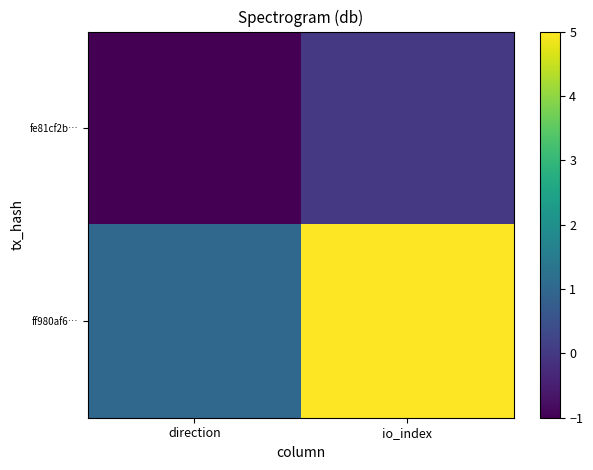

List the series in order of their peak value, highest first.

ff980af6…, fe81cf2b…